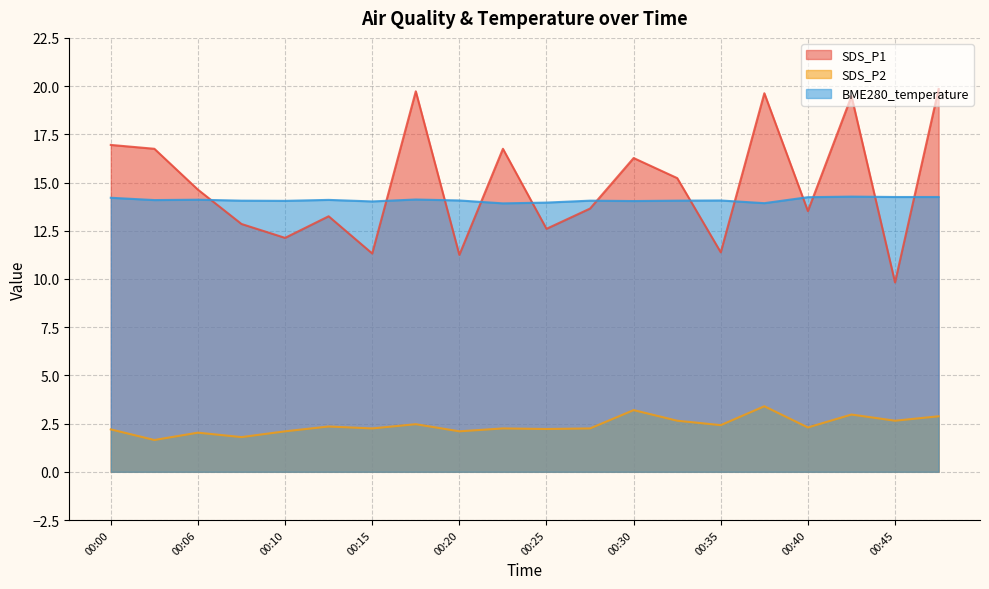

What is the average value of the SDS_P2 series?

2.4